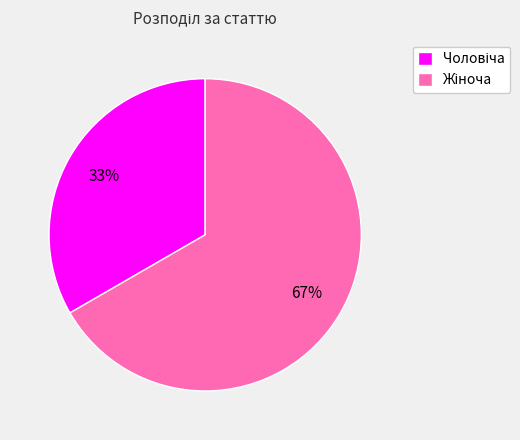

To the nearest percent, what is the average slice percentage?

50%